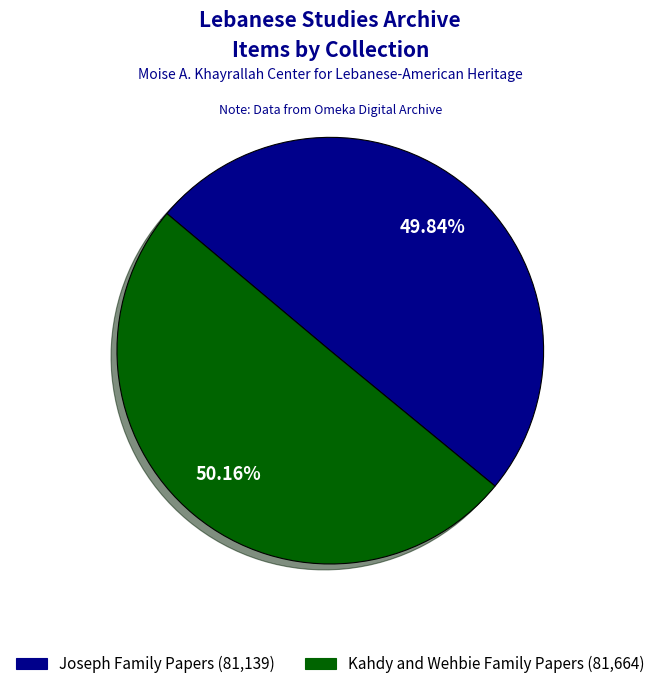

To the nearest percent, what percentage of the pie is Joseph Family Papers?

50%